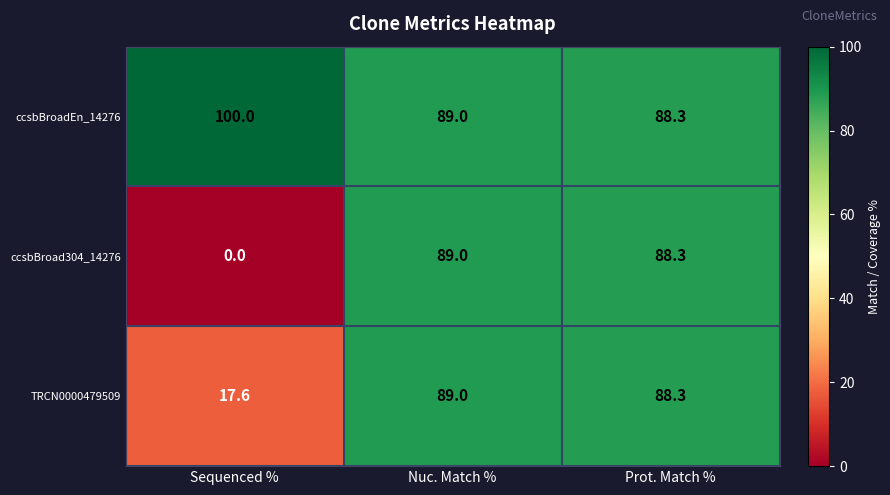

What is the sum of all ccsbBroadEn_14276 values?

277.3